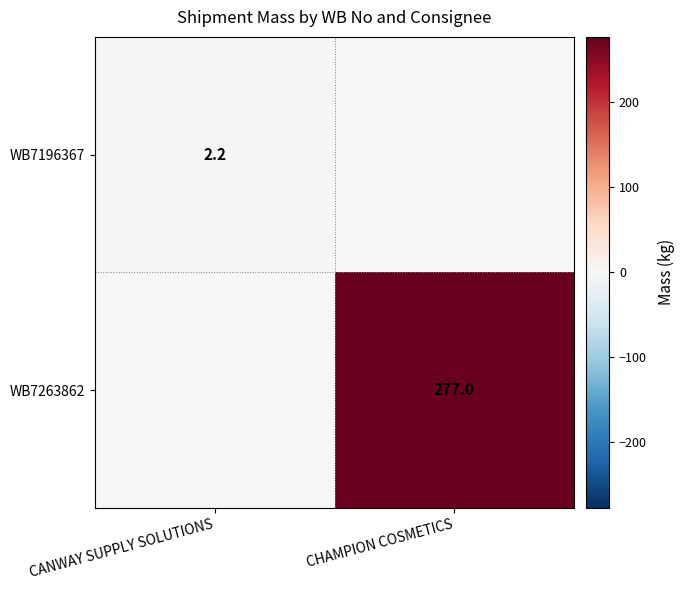

The WB7196367 series shows 3.9 at CANWAY SUPPLY SOLUTIONS. True or false?

False